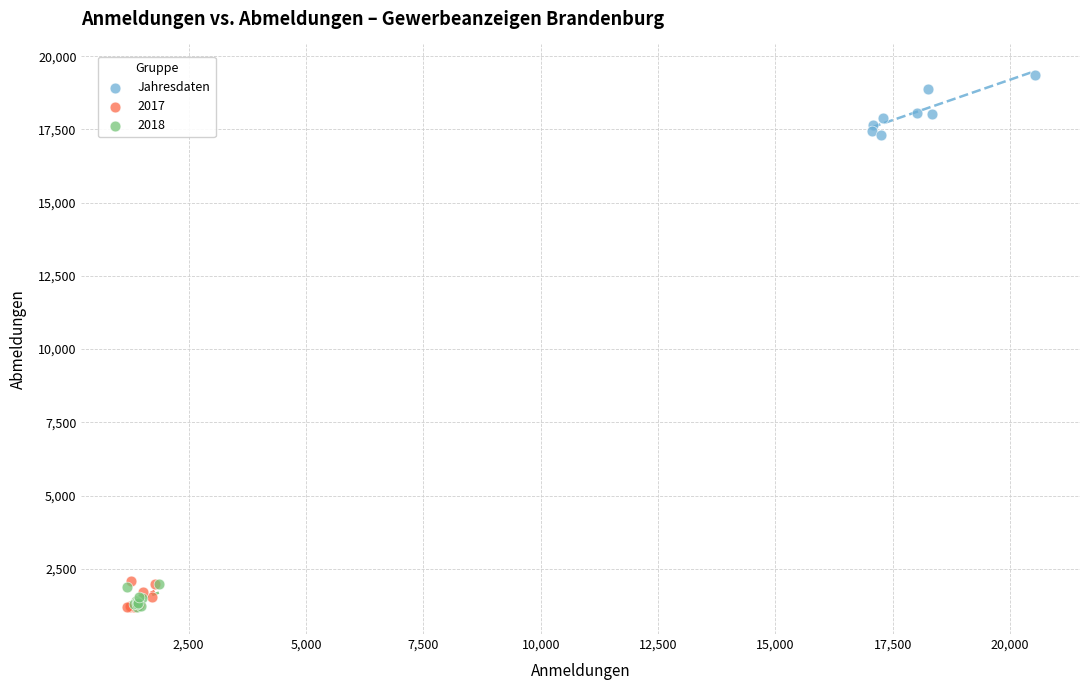

Which series reaches the maximum Y coordinate?

Jahresdaten